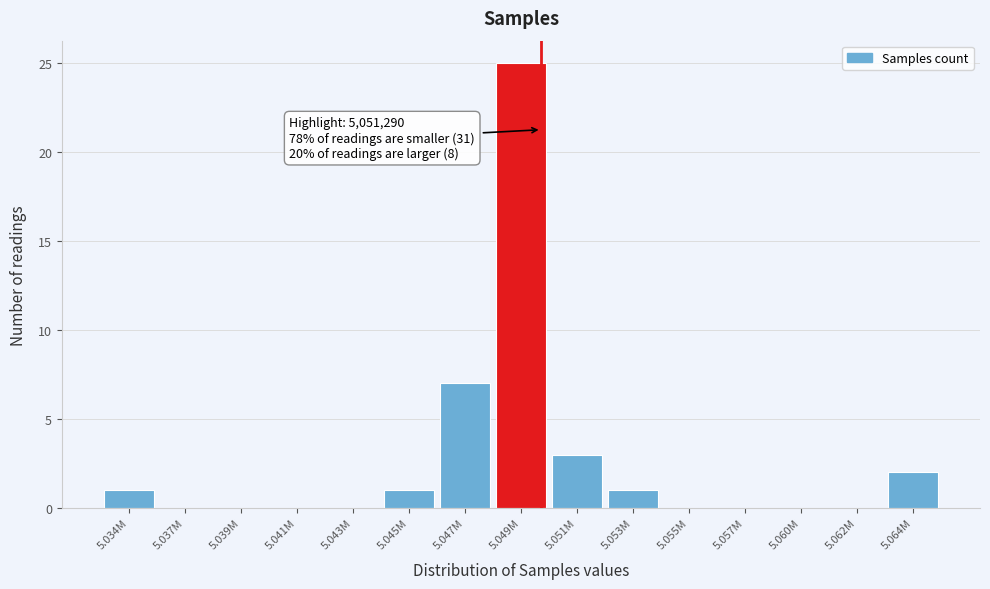

Reading left to right, list all the values displayed in this chart.

5.034M=1	5.037M=0	5.039M=0	5.041M=0	5.043M=0	5.045M=1	5.047M=7	5.049M=25	5.051M=3	5.053M=1	5.055M=0	5.057M=0	5.060M=0	5.062M=0	5.064M=2